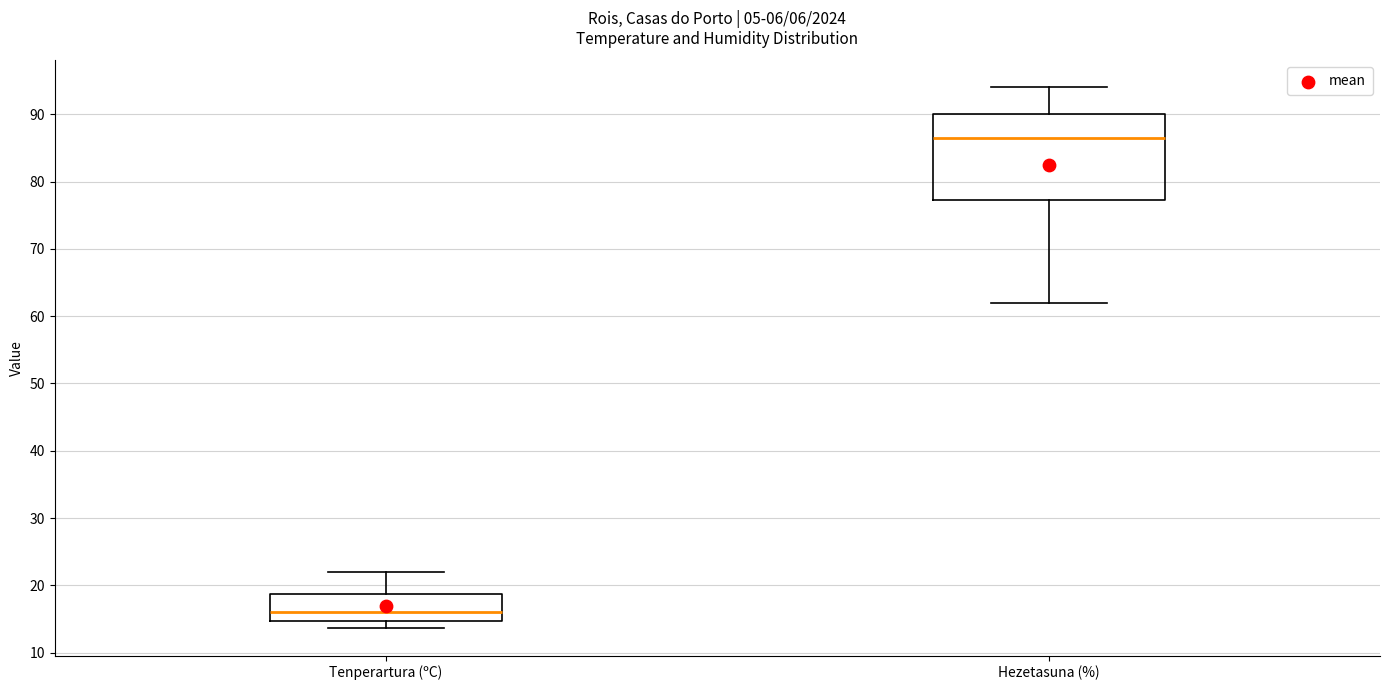

Where does the upper whisker of the box for Tenperartura (ºC) end on the y-axis? The values are not printed on the chart, so give them approximately, as read against the axis.

22